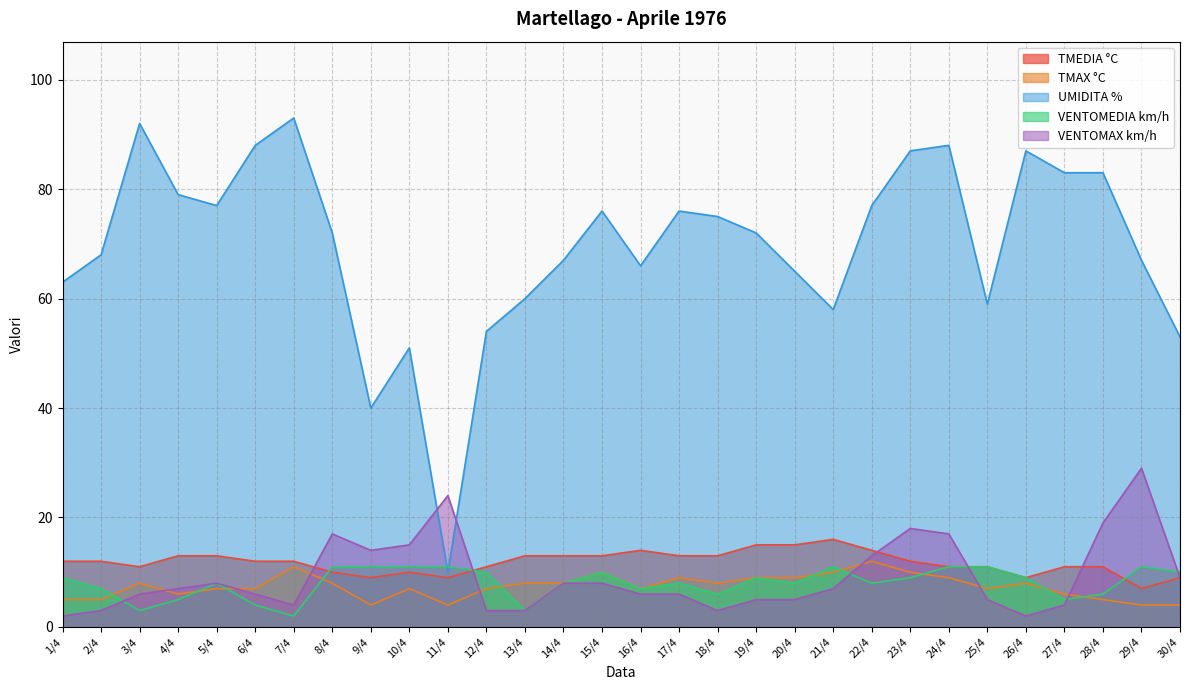

At which category is the sum across all series the highest?

23/4